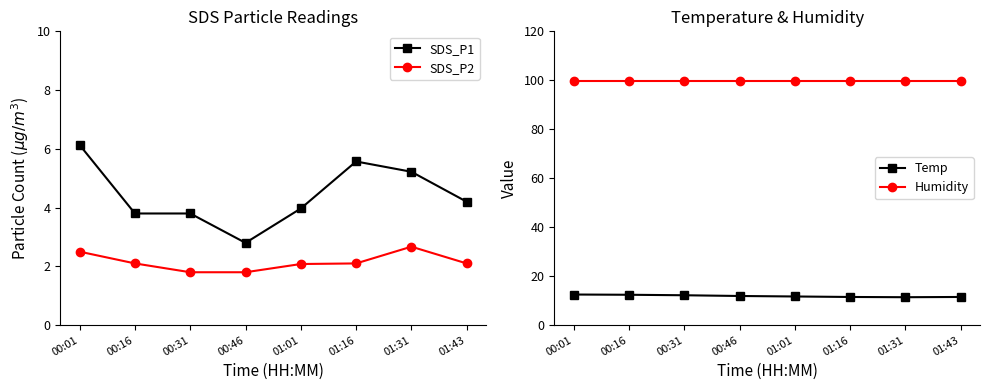

Is the value of SDS_P2 at 00:31 greater than the value of Temp at 00:31?

No